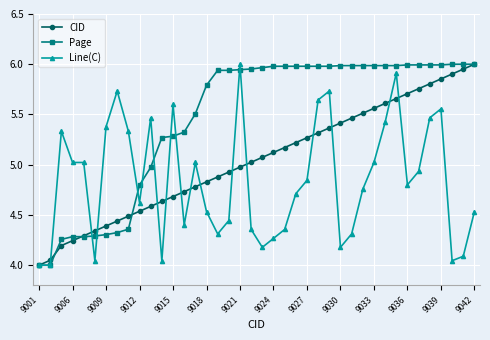

List the series in order of their overall mean, highest first.

Page, CID, Line(C)